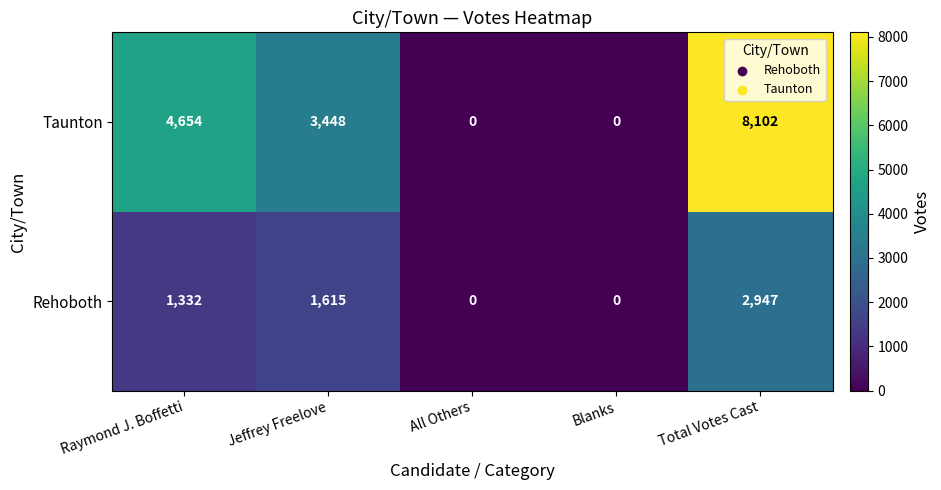

What is the total value across all series at Total Votes Cast?

11049